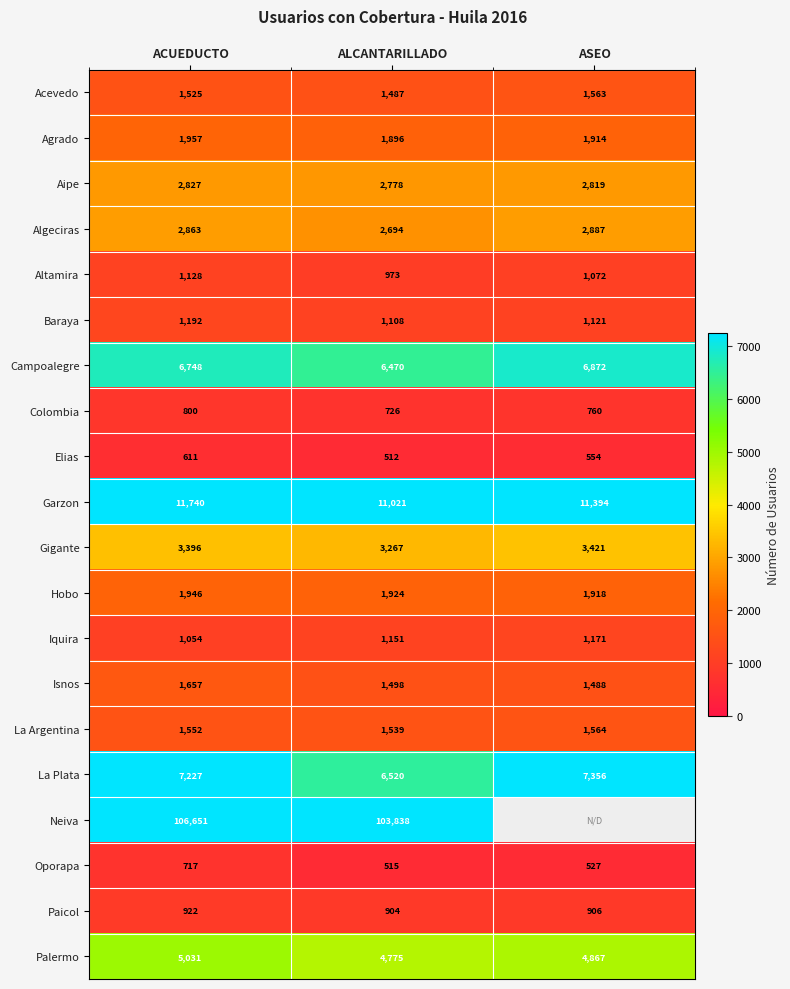

Which category has the highest value across all series?

ACUEDUCTO